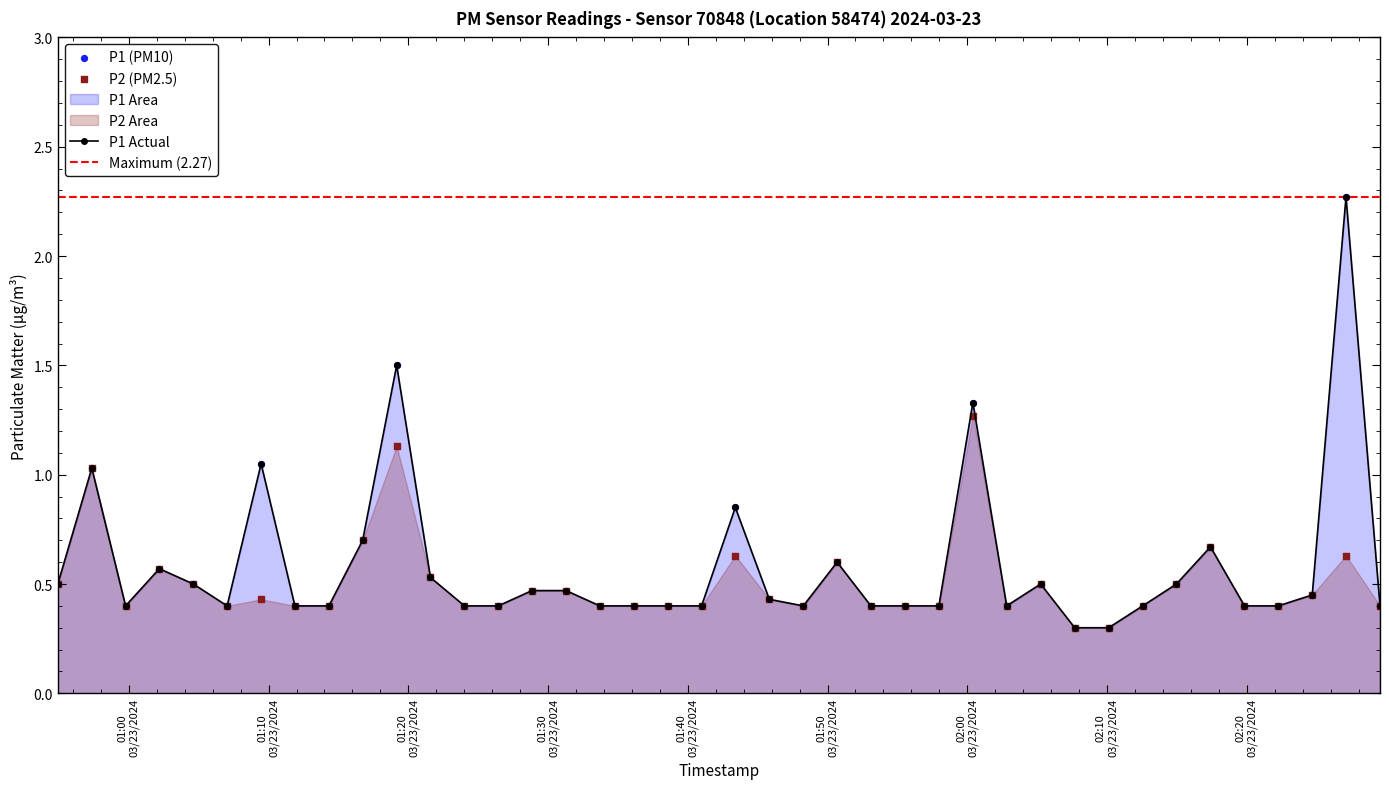

At how many categories does at least one series exceed 2?

1